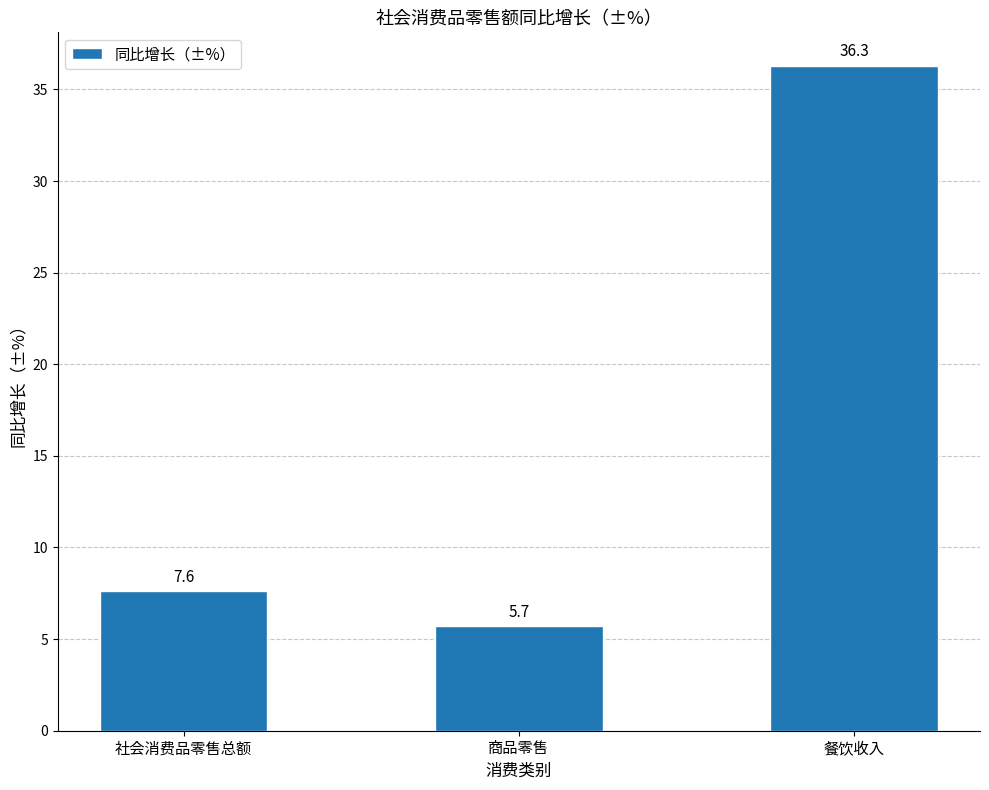

How many data points are less than 7?

1